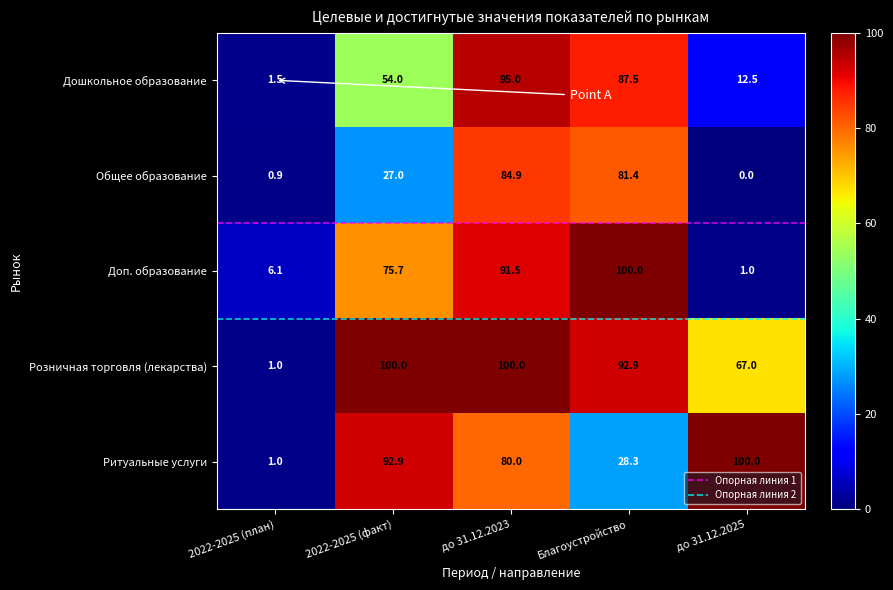

What is the greatest value displayed?

100.0